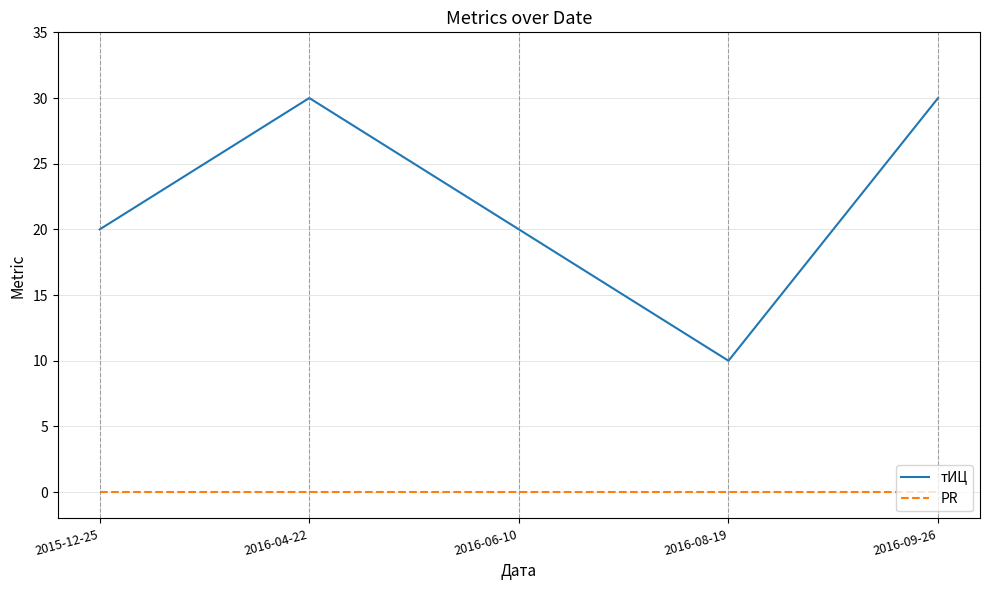

Which series has the widest spread of values?

тИЦ